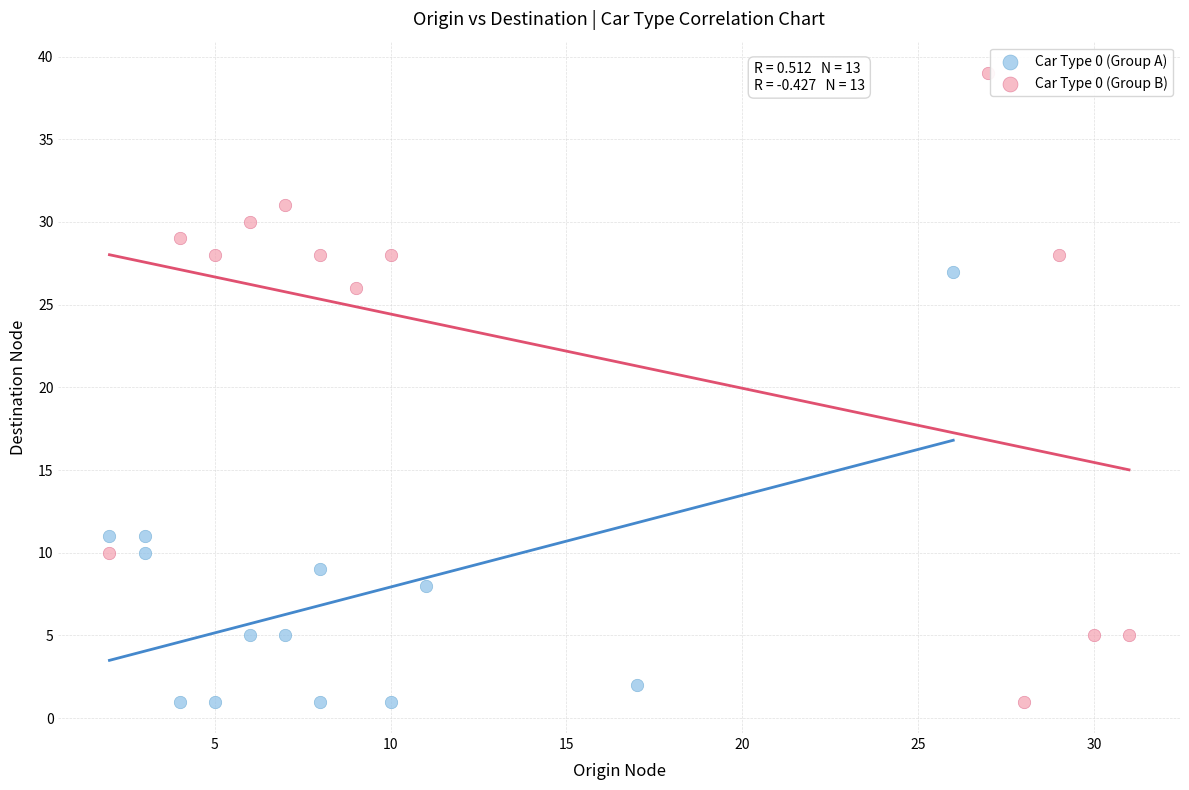

Which series has the largest Y range (max minus min)?

Car Type 0 (Group B)